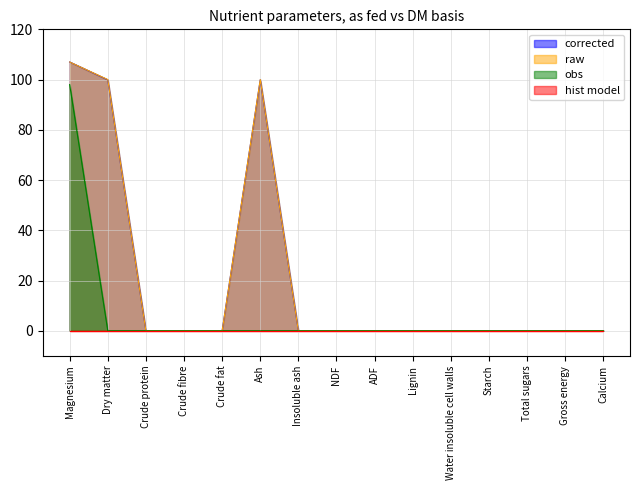

How many data points in obs are above 0?

1